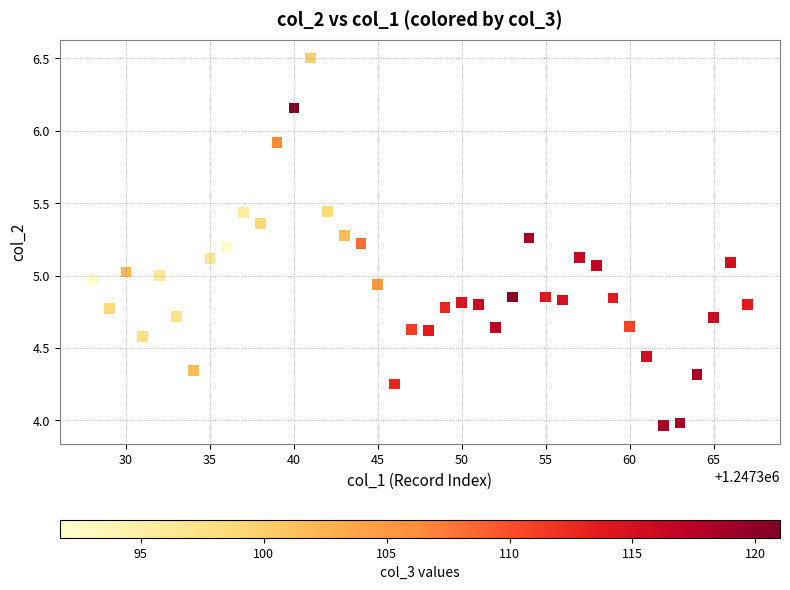

What is the range of X values (max minus min)?

39.0